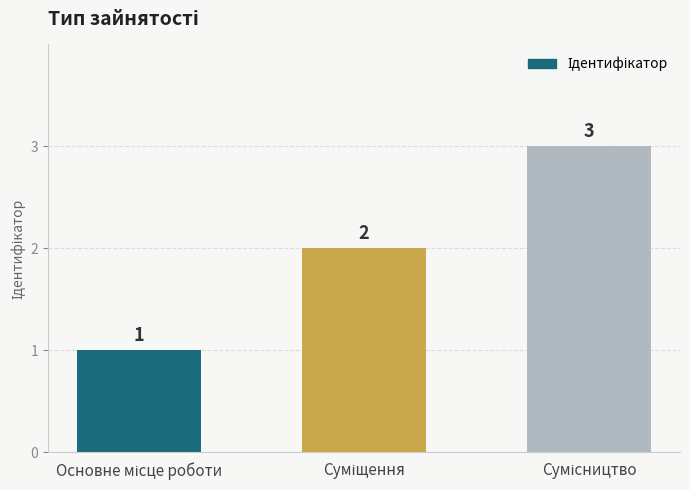

What is the sum of all values?

6